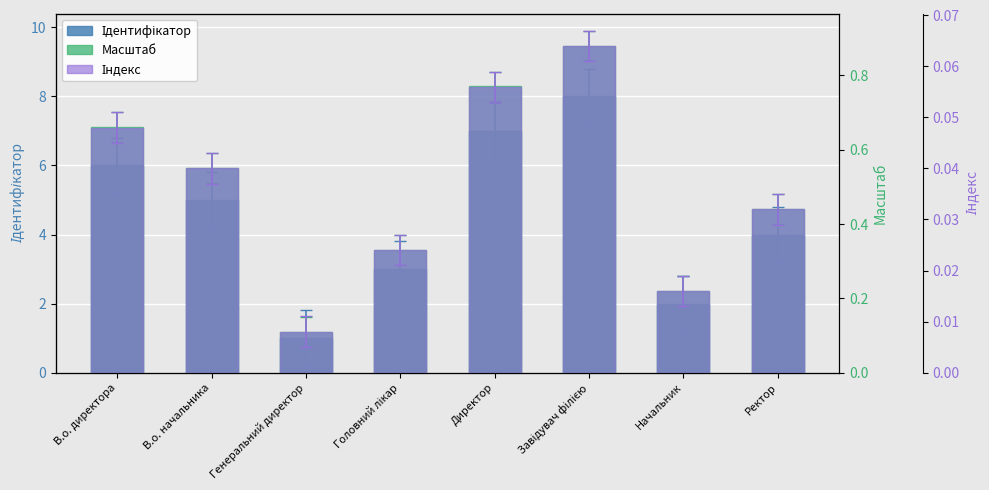

What are all the series names shown in the legend?

Ідентифікатор, Масштаб, Індекс